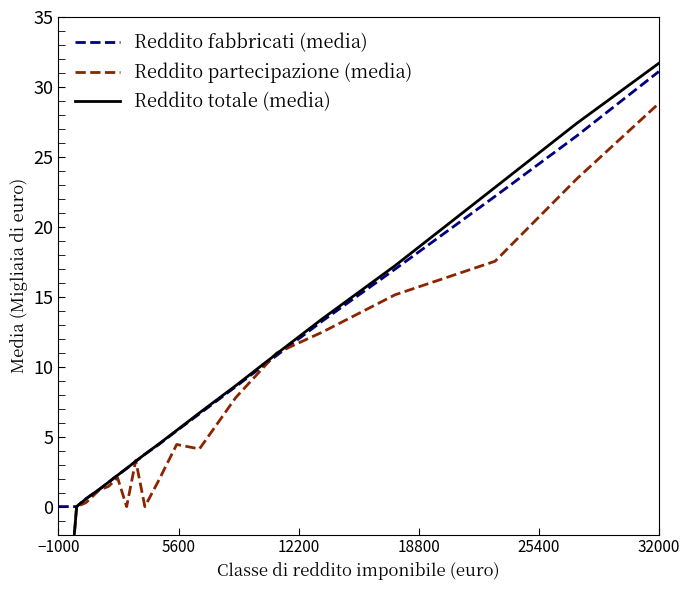

The value of Reddito fabbricati (media) at −1000 is 0.0. True or false?

True